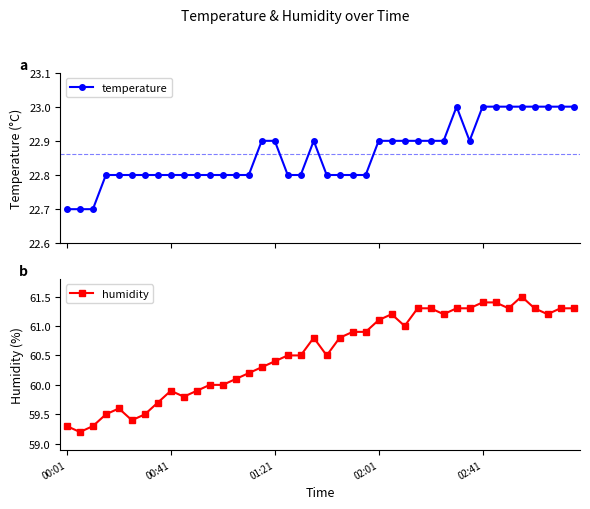

What is the average value of the humidity series?

60.5